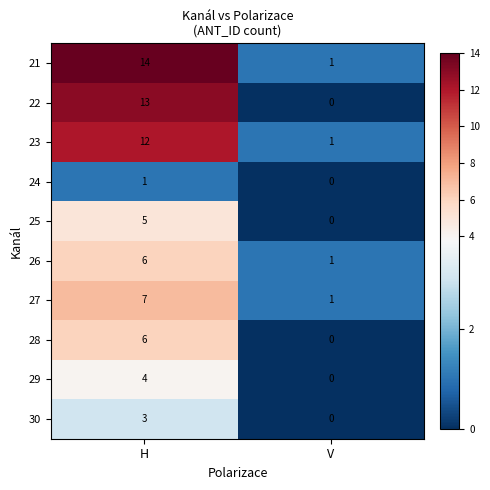

Is it true that 29 equals 4 at H?

True